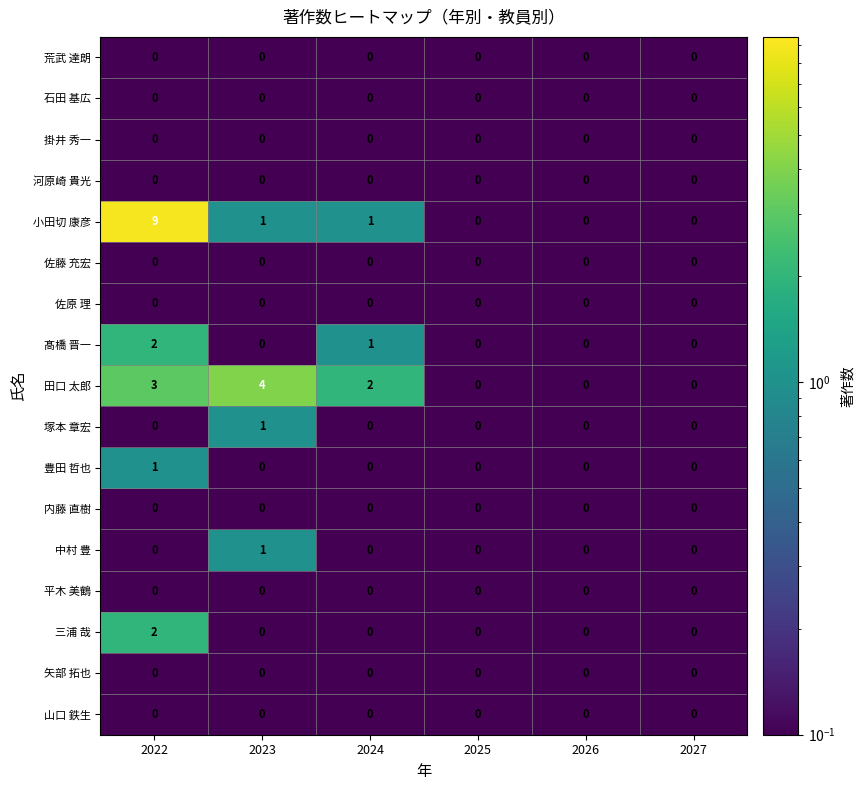

What is the difference between the highest and lowest values at 2022?

9